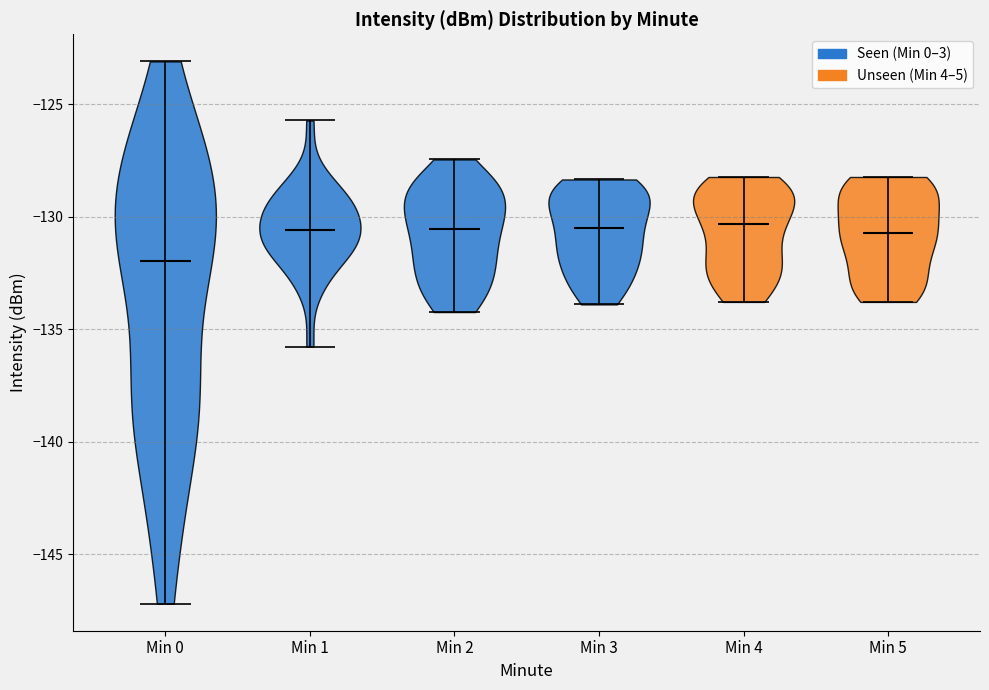

Reading left to right, read every violin against the y-axis: where its median line is, and the lowest and highest points it reaches. The values are not printed on the chart, so give them approximately, as read against the axis.

Min 0: median line -132.0, lowest point -147.0, highest point -123.0
Min 1: median line -130.5, lowest point -136.0, highest point -125.5
Min 2: median line -130.5, lowest point -134.0, highest point -127.5
Min 3: median line -130.5, lowest point -134.0, highest point -128.5
Min 4: median line -130.5, lowest point -134.0, highest point -128.0
Min 5: median line -130.5, lowest point -134.0, highest point -128.0